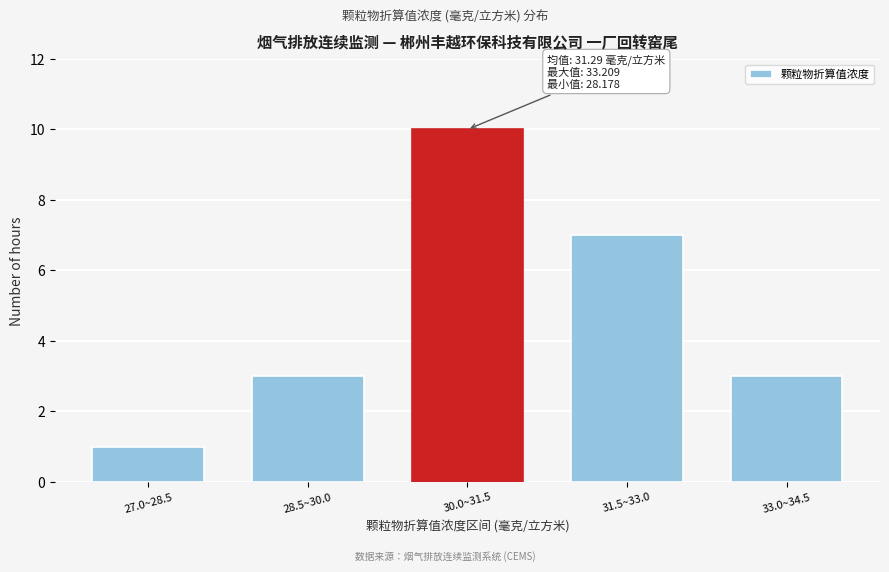

Reading left to right, transcribe all the data shown in this chart.

1	3	10	7	3